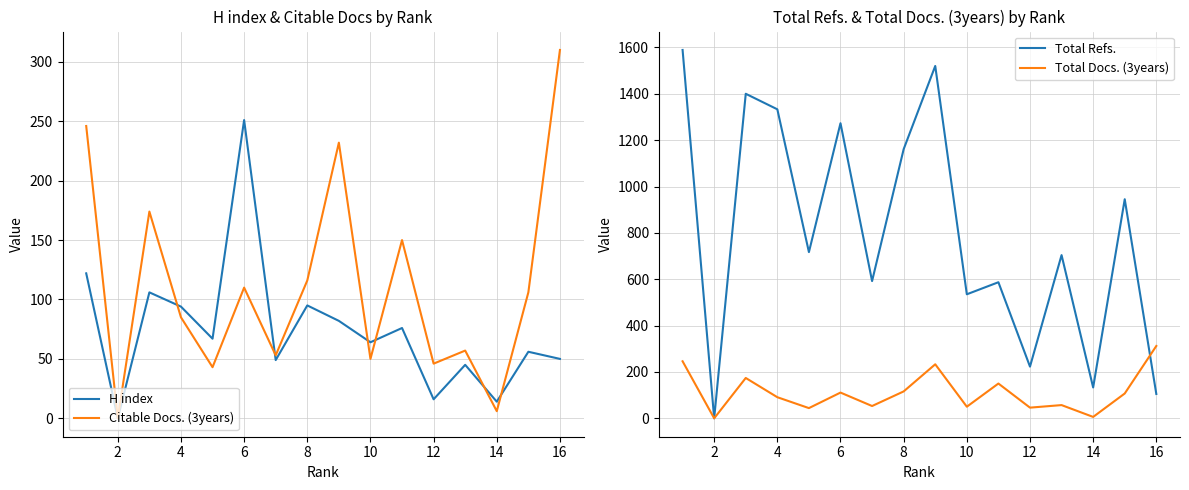

How many times do Citable Docs. (3years) and Total Refs. cross each other?

1